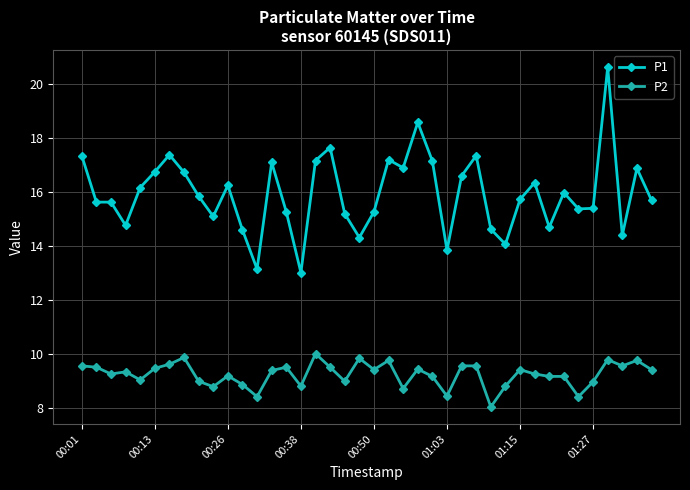

What is the average value of the P2 series?

9.3